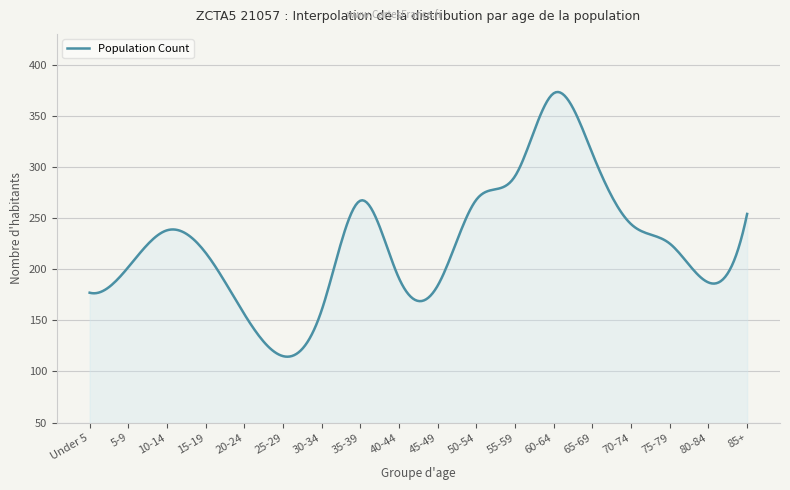

Does the chart have visible grid lines?

Yes